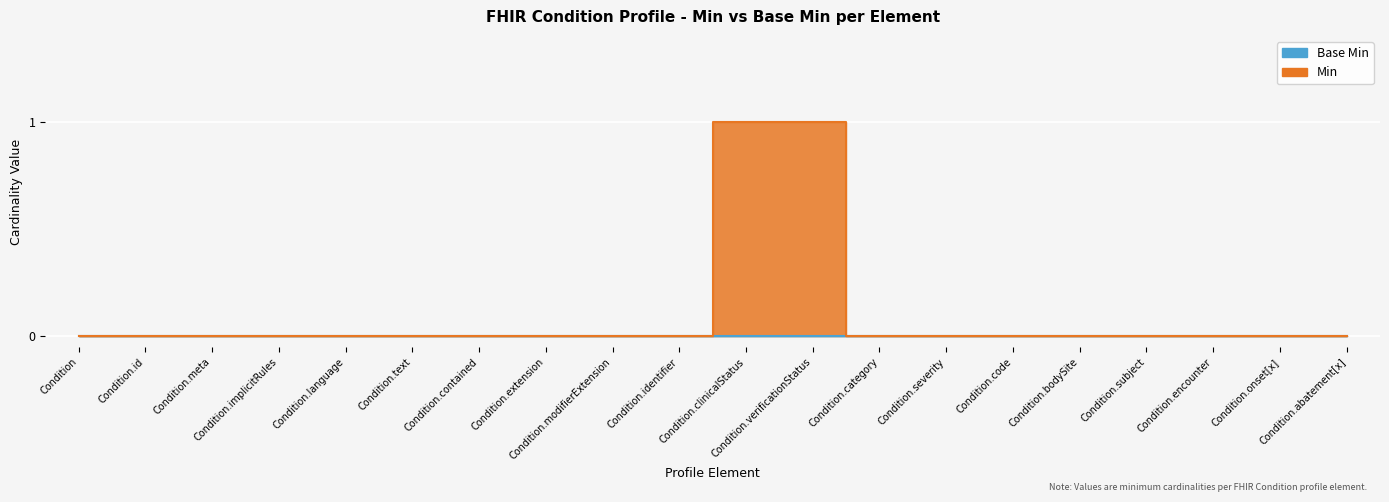

Is it true that the value at Condition.language is 0?

True